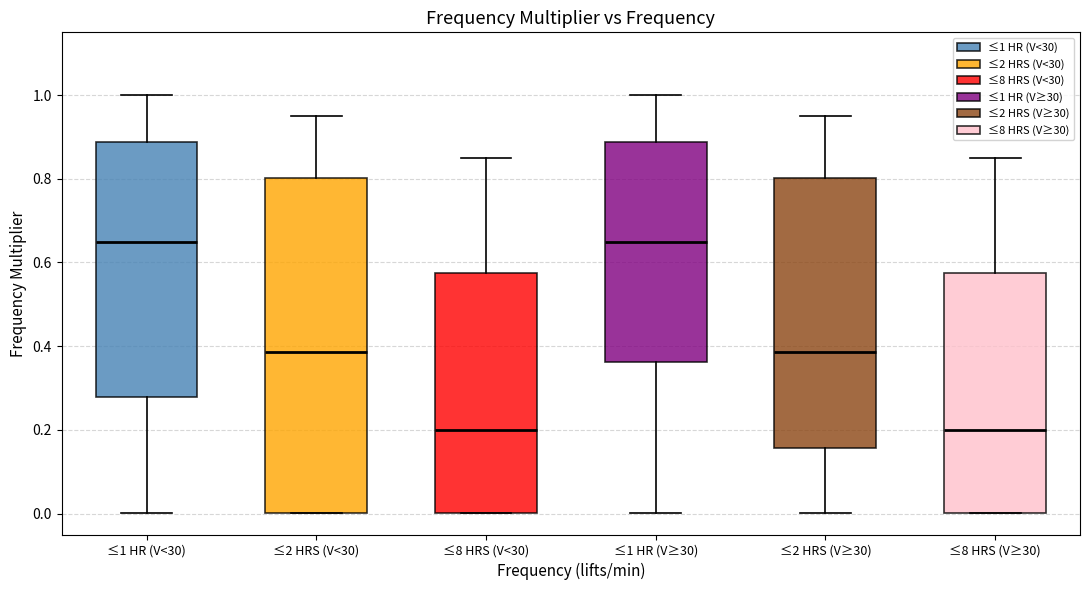

Reading left to right, read every box against the y-axis: the position of its median line, the range the box covers, and the ends of its whiskers. The values are not printed on the chart, so give them approximately, as read against the axis.

≤1 HR (V<30): median 0.66, box 0.28 to 0.88, whiskers 0.00 to 1.00
≤2 HRS (V<30): median 0.38, box 0.00 to 0.80, whiskers 0.00 to 0.96
≤8 HRS (V<30): median 0.20, box 0.00 to 0.58, whiskers 0.00 to 0.86
≤1 HR (V≥30): median 0.66, box 0.36 to 0.88, whiskers 0.00 to 1.00
≤2 HRS (V≥30): median 0.38, box 0.16 to 0.80, whiskers 0.00 to 0.96
≤8 HRS (V≥30): median 0.20, box 0.00 to 0.58, whiskers 0.00 to 0.86